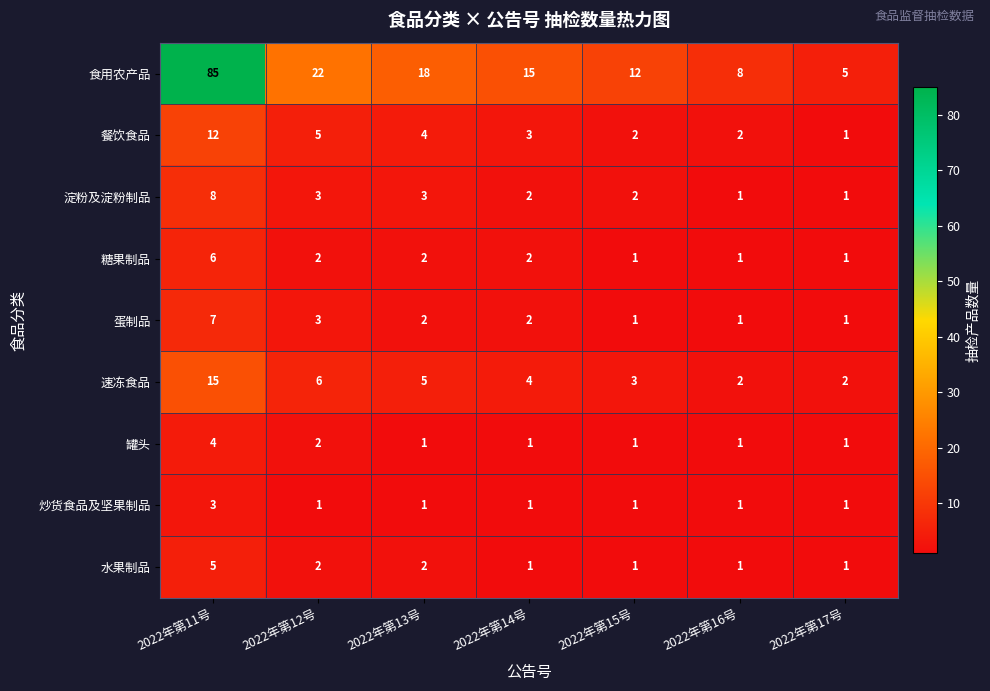

At which category does the chart reach its peak across all series?

2022年第11号